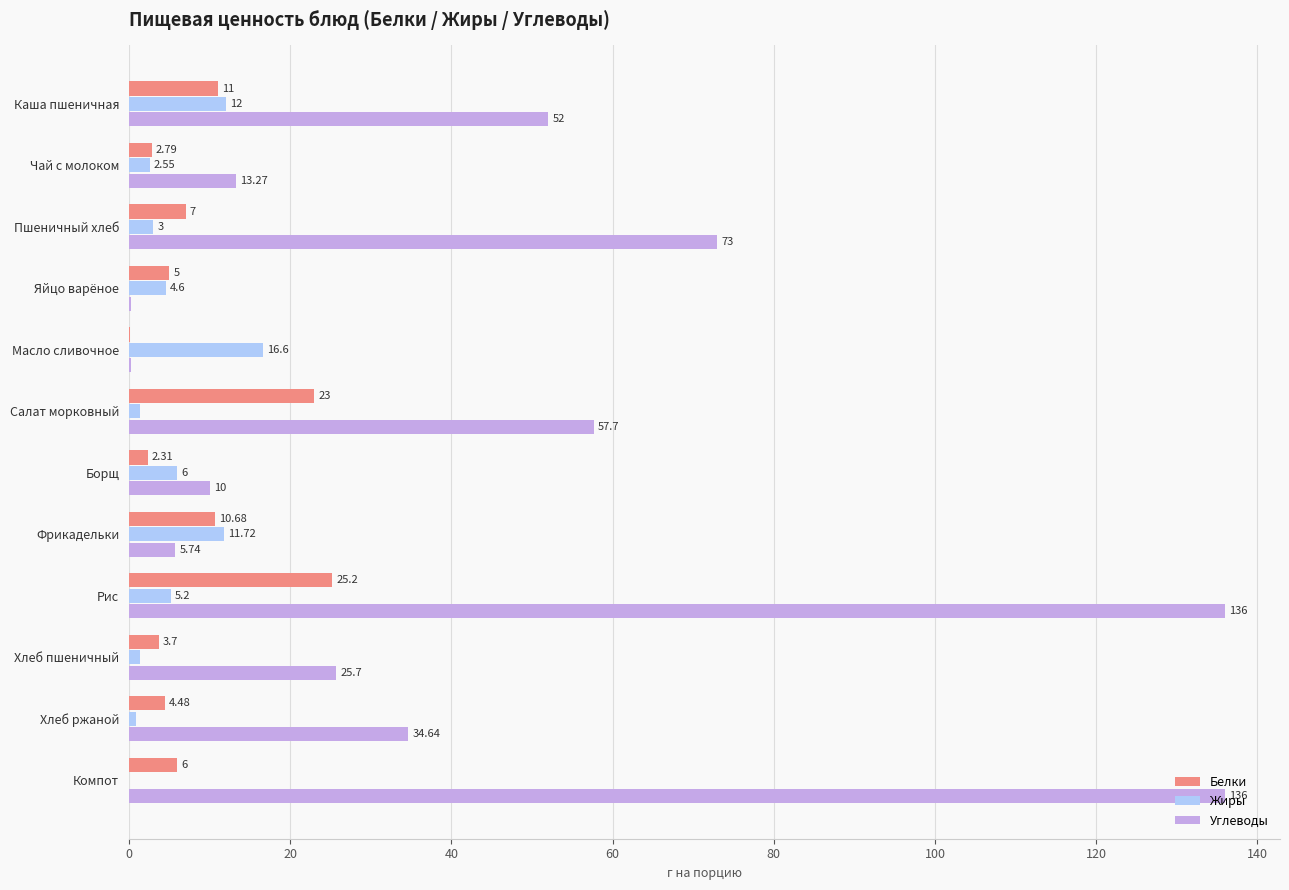

At which category is the sum across all series the highest?

Рис